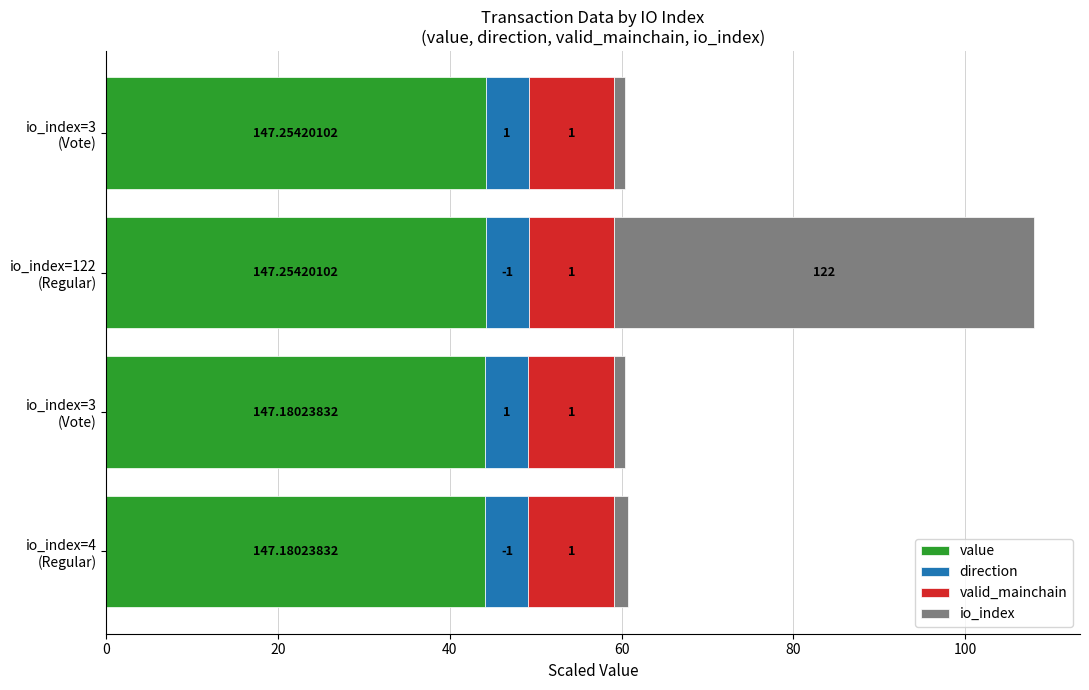

What are all the series names shown in the legend?

value, direction, valid_mainchain, io_index